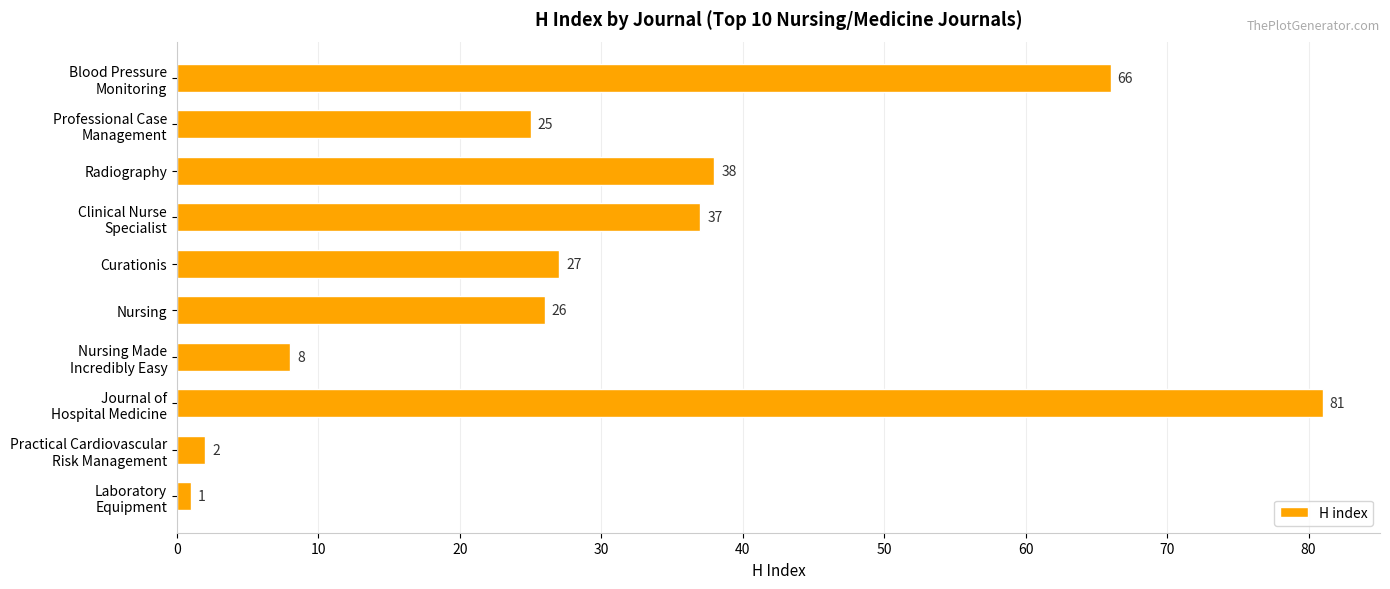

Where is the data nearest to the value 41?

Radiography